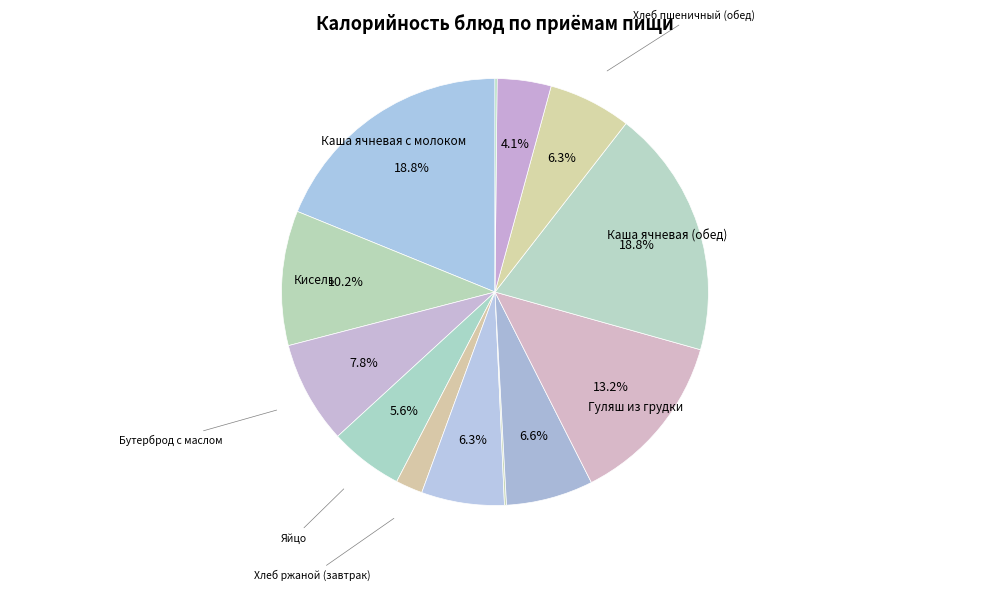

How many slices are in this pie chart?

13